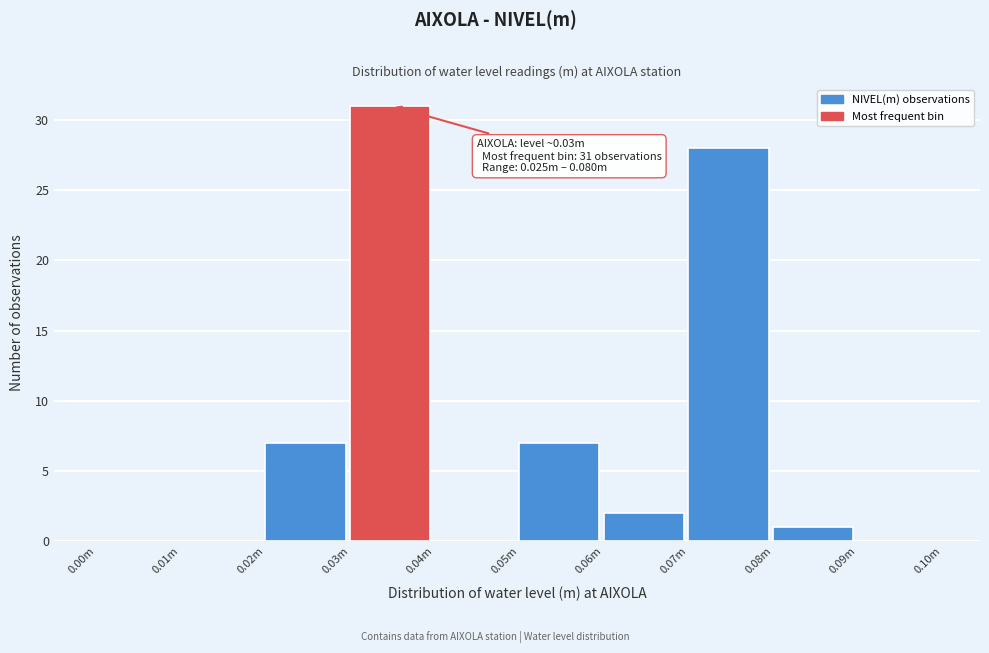

Reading left to right, list all the values displayed in this chart.

0.00m=0	0.01m=0	0.02m=7	0.03m=31	0.04m=0	0.05m=7	0.06m=2	0.07m=28	0.08m=1	0.09m=0